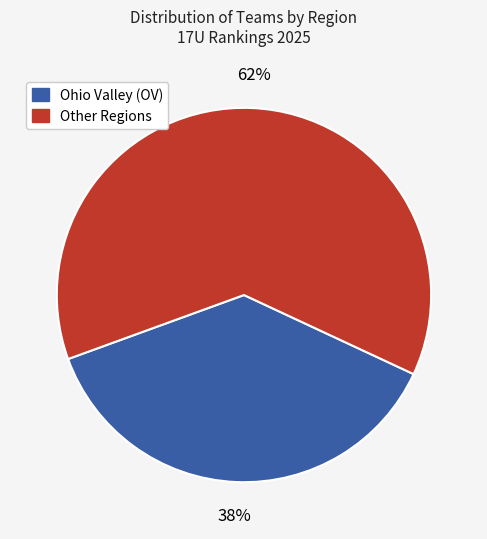

Is there a majority slice in this chart?

Yes